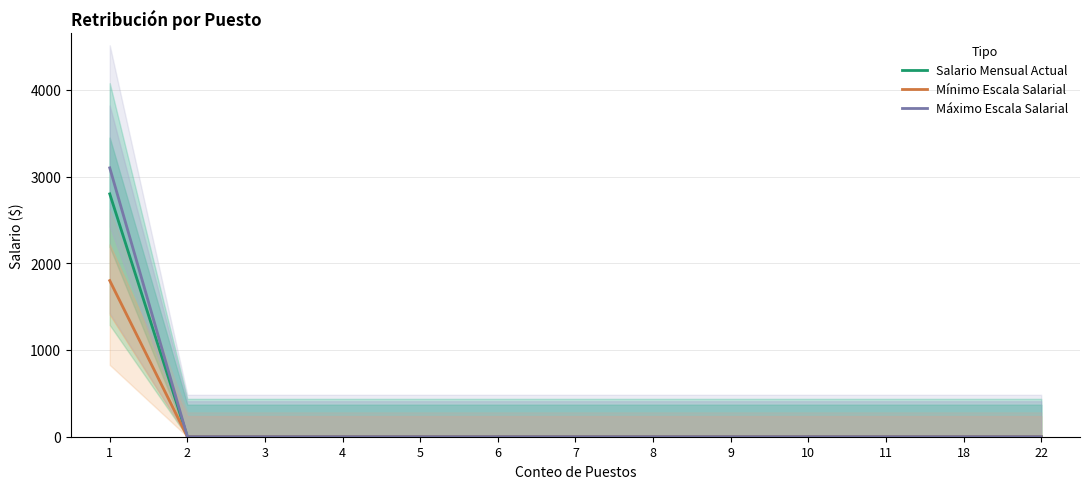

Which label corresponds to the largest value in the chart?

1